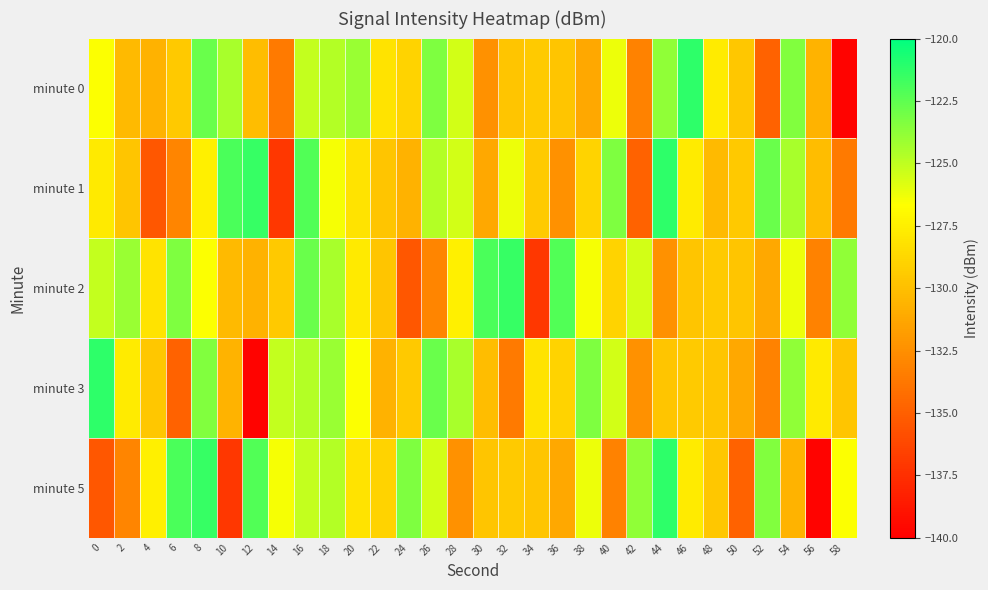

What is the difference between the highest and lowest values at 48?

2.6